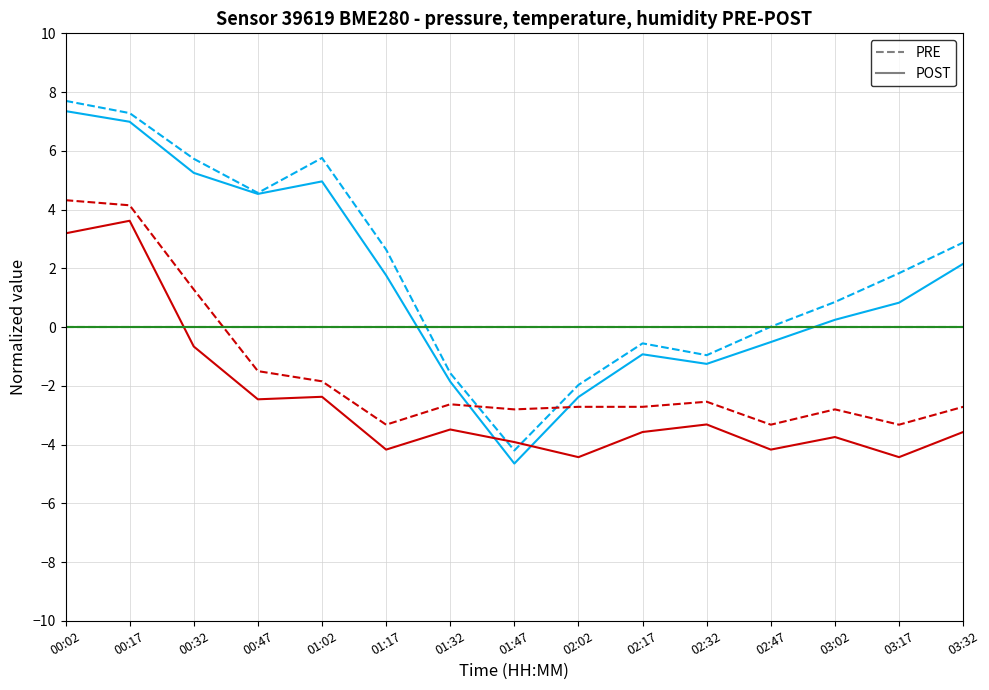

Does the chart have visible grid lines?

Yes